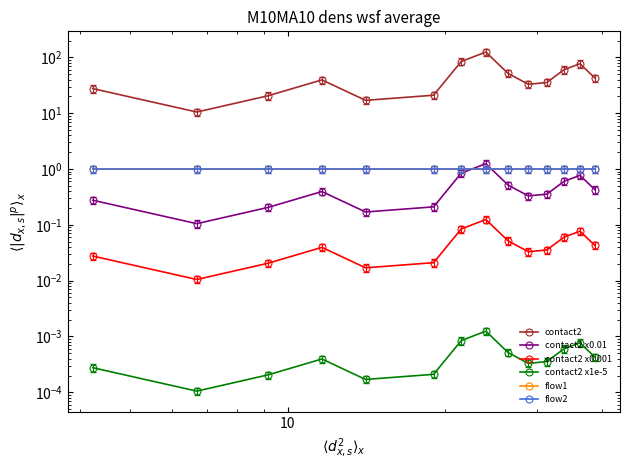

What is the average value of the contact2 series?

46.1